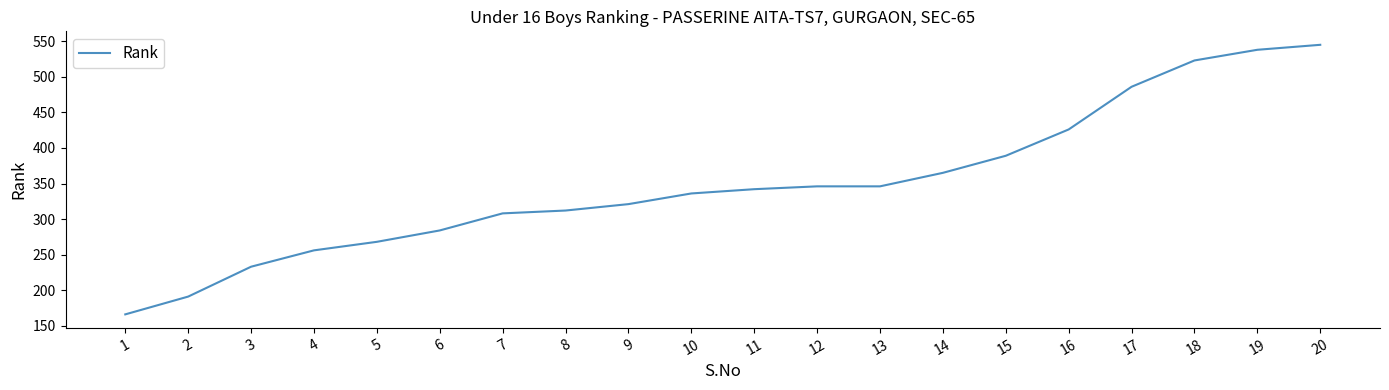

What is the approximate value at 16, to the nearest 50?

450